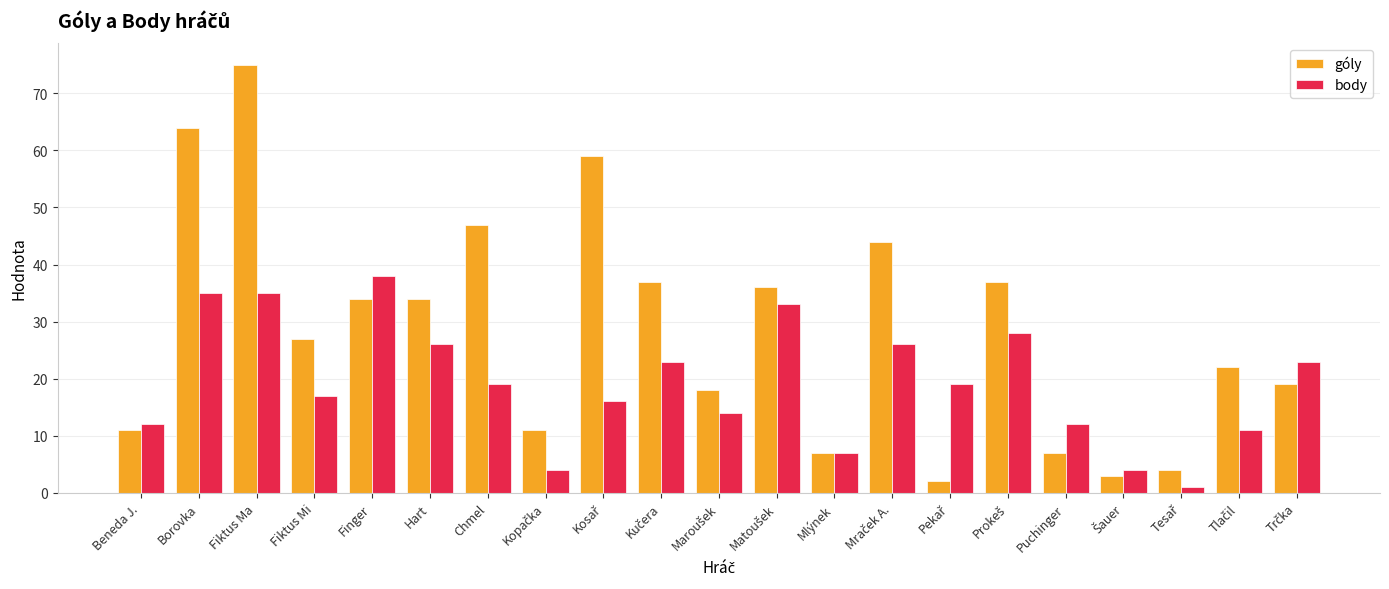

What is the label of the 13th bar from the left?

Mlýnek